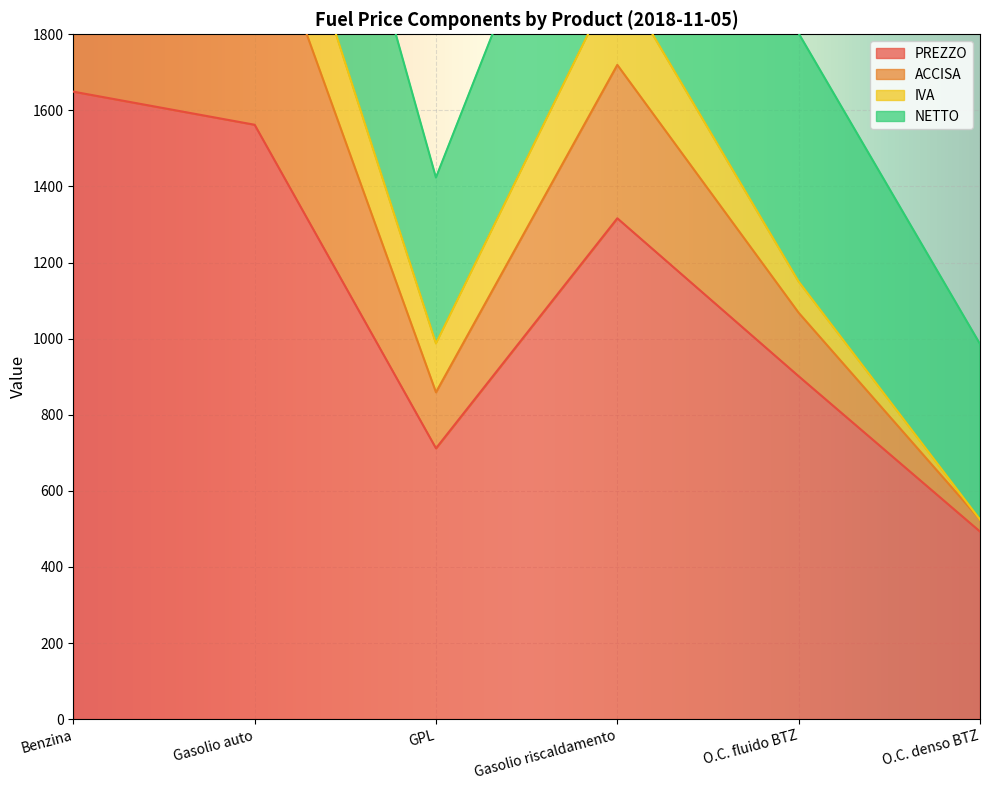

Where is PREZZO nearest to the value 1071?

O.C. fluido BTZ